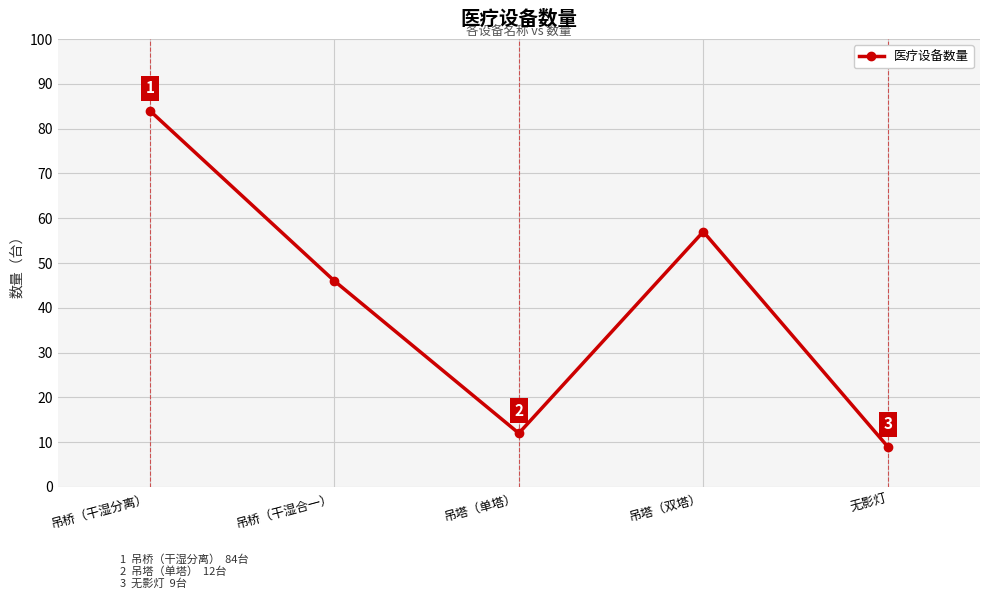

Rank the categories by value from highest to lowest.

吊桥（干湿分离）, 吊塔（双塔）, 吊桥（干湿合一）, 吊塔（单塔）, 无影灯